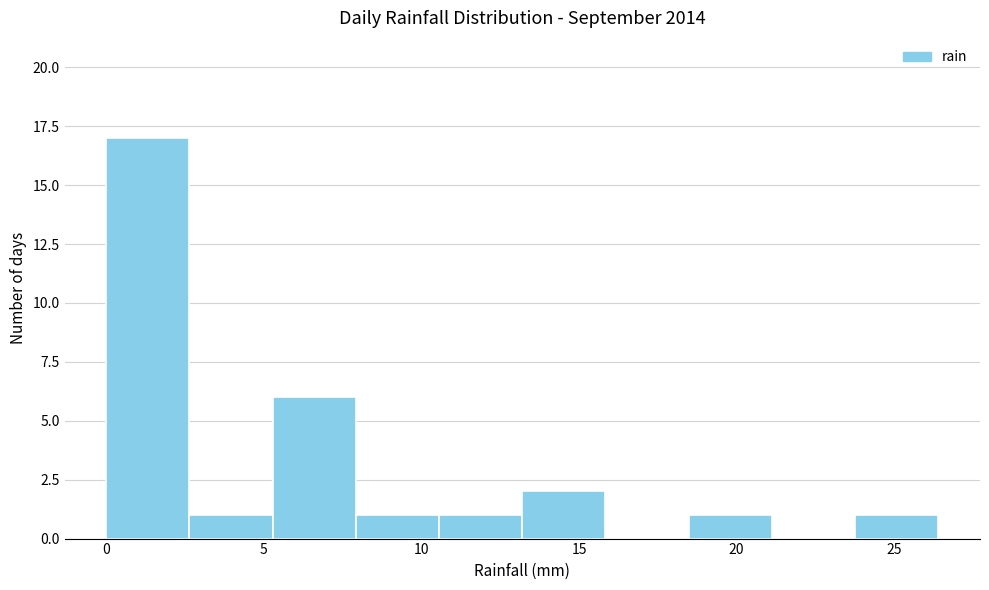

Which range on the x-axis has the tallest bar?

0.0 to 2.5